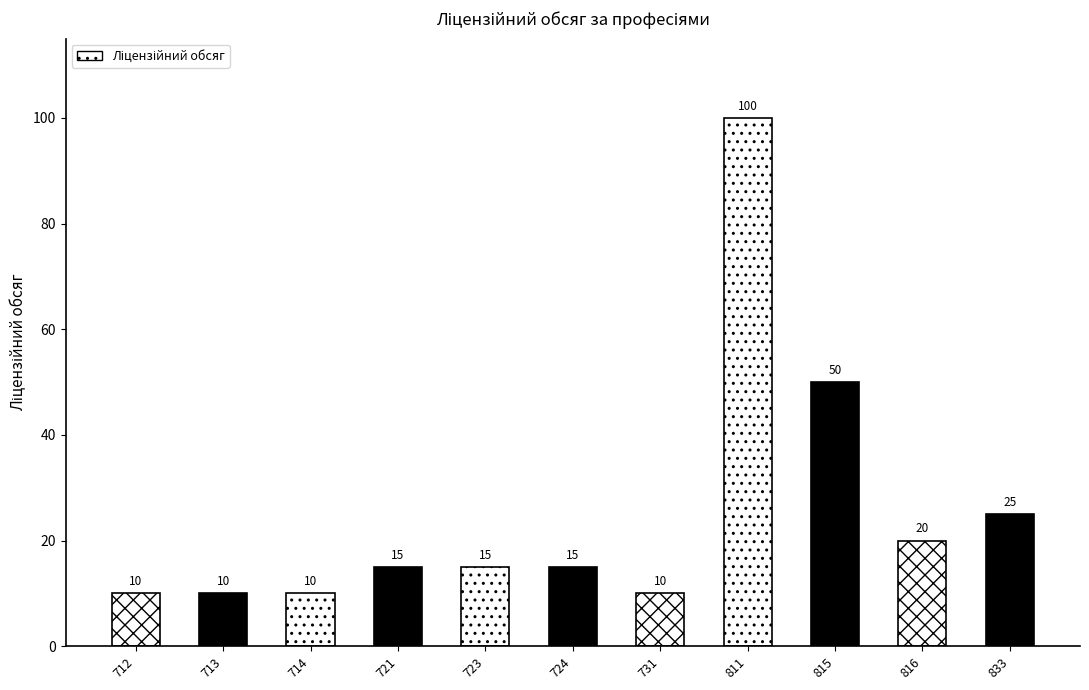

Which category has the lowest value across all series?

712